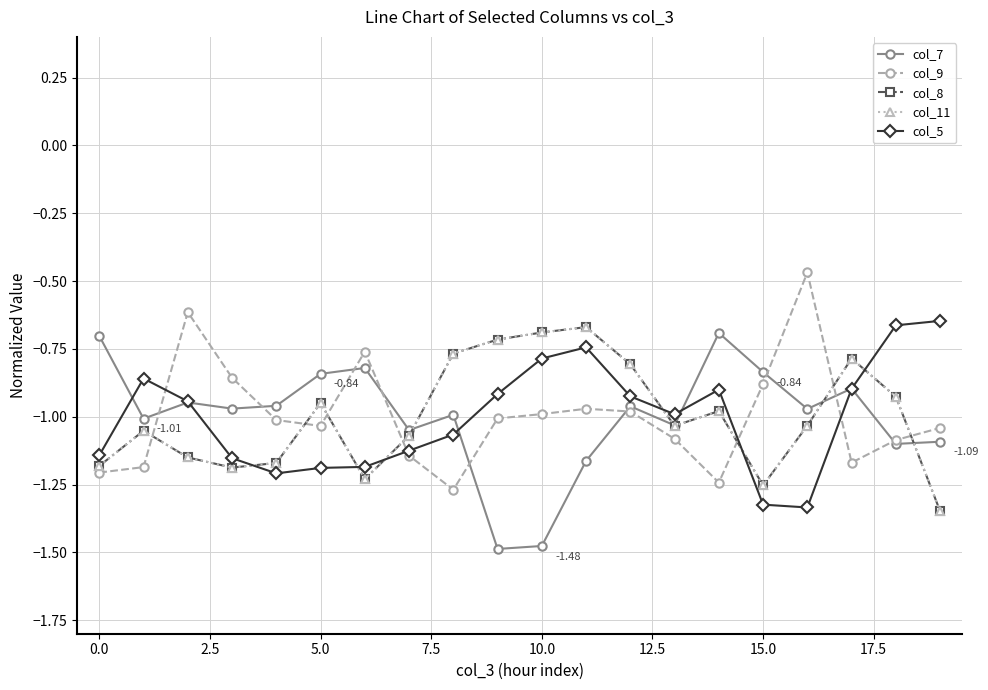

Which category has the highest value across all series?

16